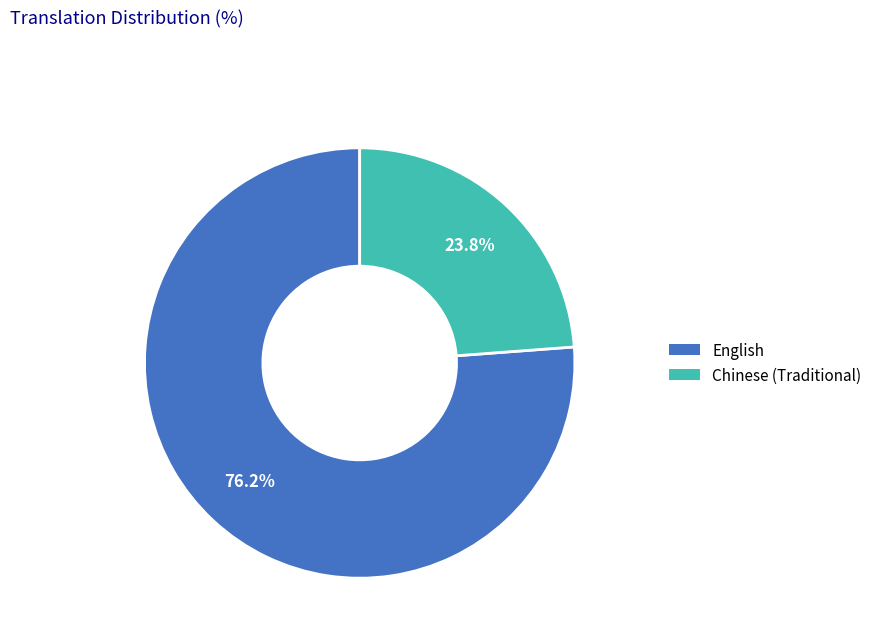

How many slices are in this pie chart?

2